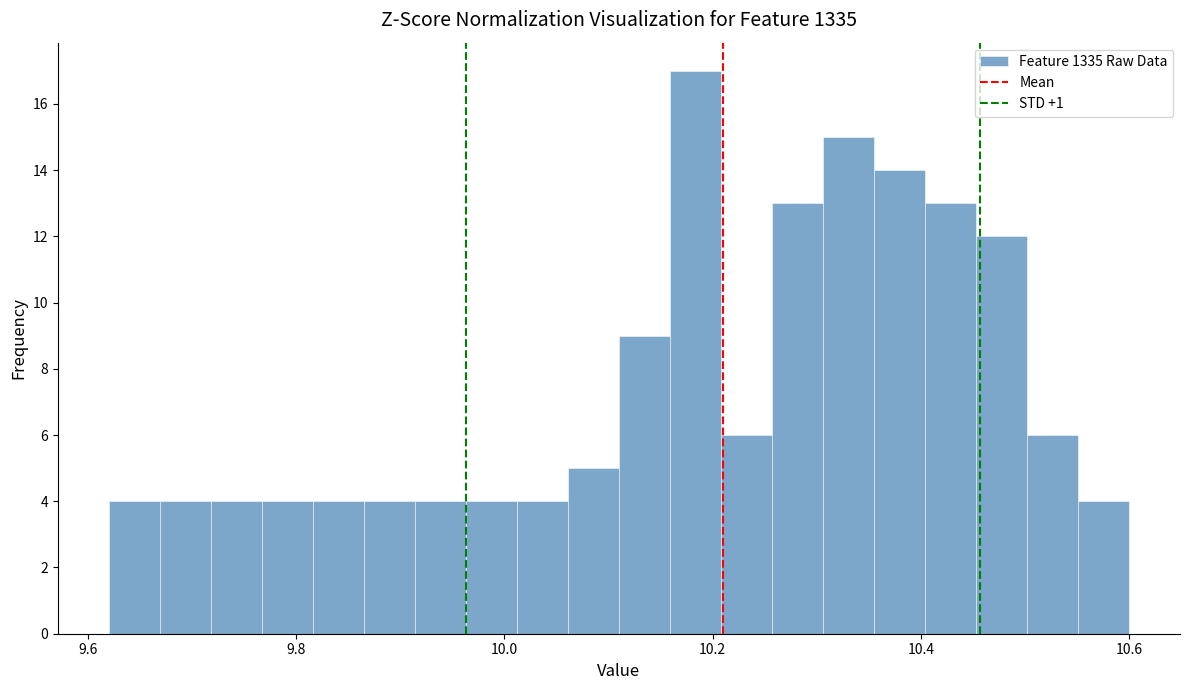

Read against the x-axis, roughly where is the centre of the tallest bar?

10.18